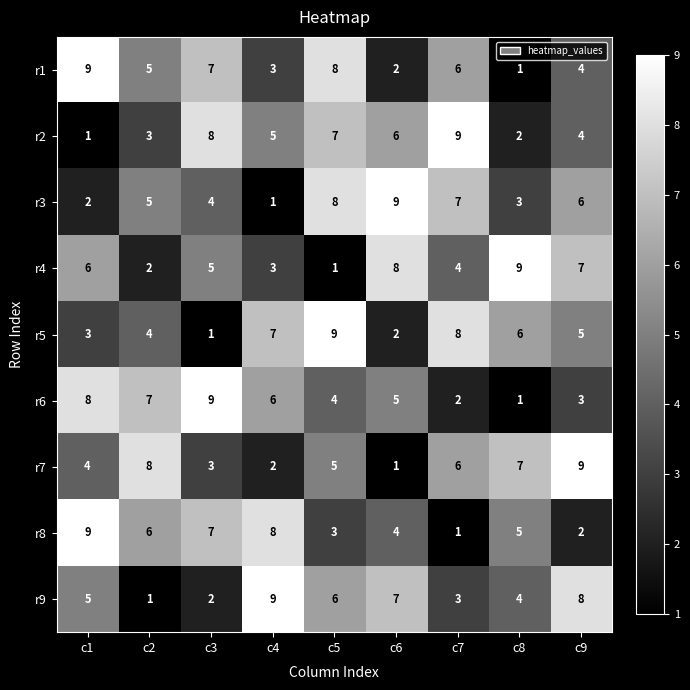

At which label does r8 reach its minimum?

c7